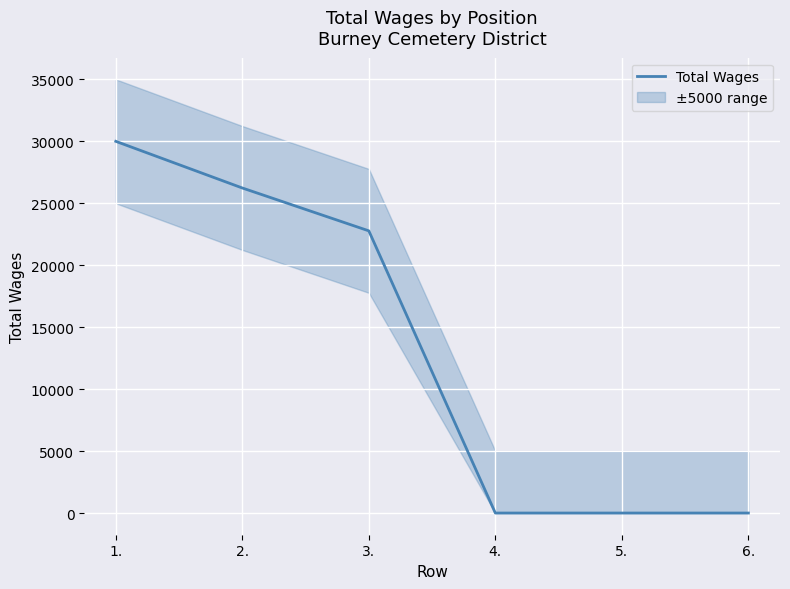

What is the greatest value displayed?

30000